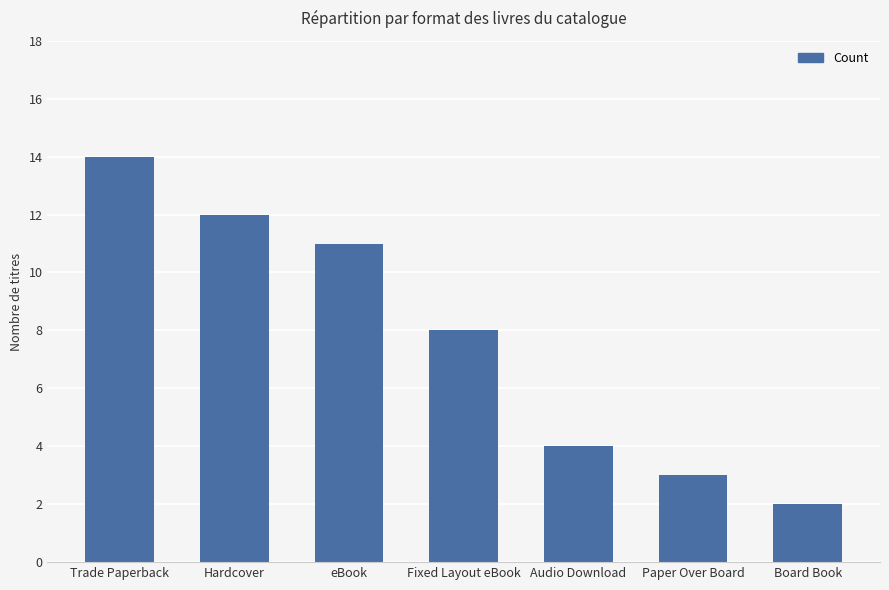

What is the ratio of the value at Paper Over Board to the value at Trade Paperback?

0.2